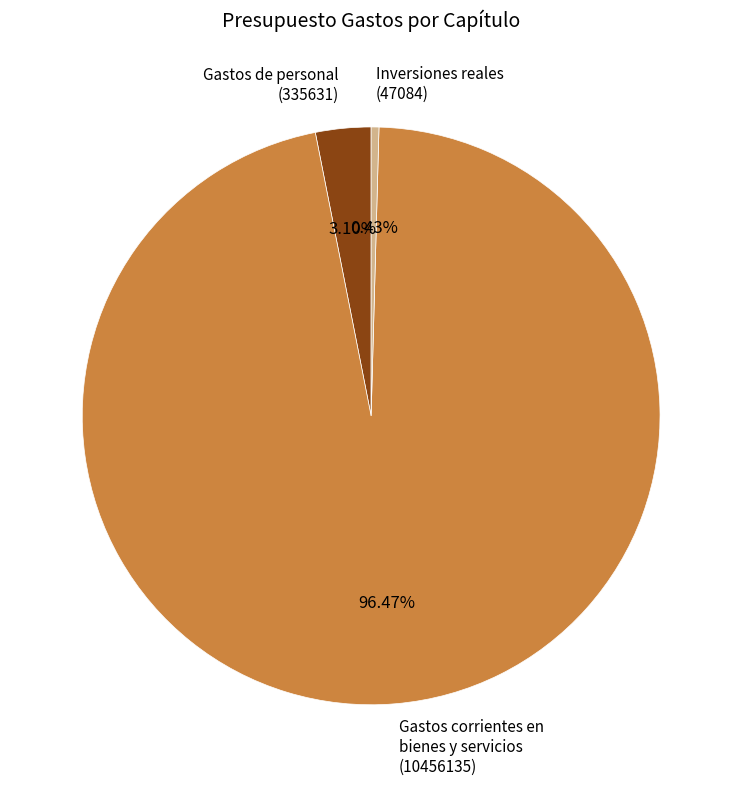

How many segments does this pie chart have?

3